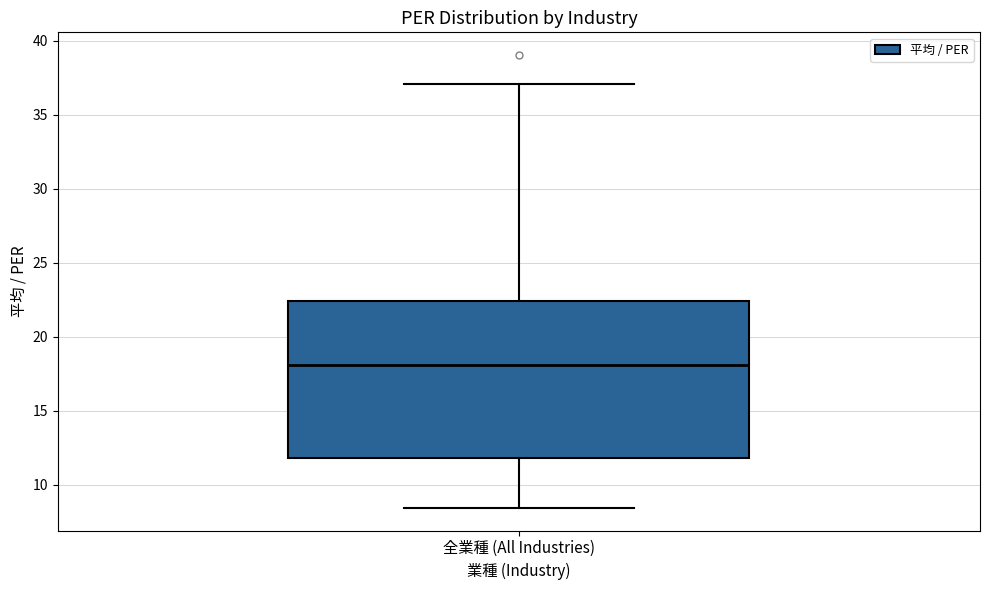

Transcribe this box plot: give where the median line is, the range the box spans, and where the two whiskers end, as read against the y-axis. The values are not printed on the chart, so give them approximately, as read against the axis.

median 18.0, box 12.0 to 22.5, whiskers 8.5 to 37.0